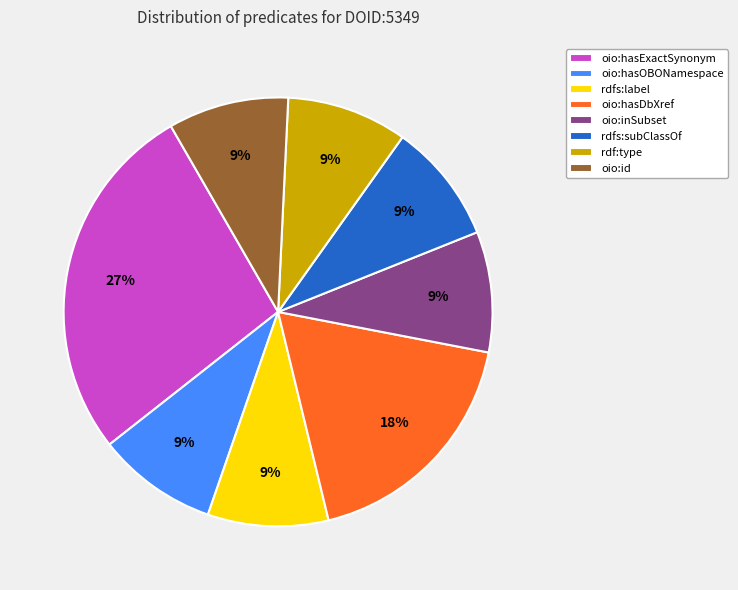

The rdfs:subClassOf slice represents 9% of the pie. True or false?

True